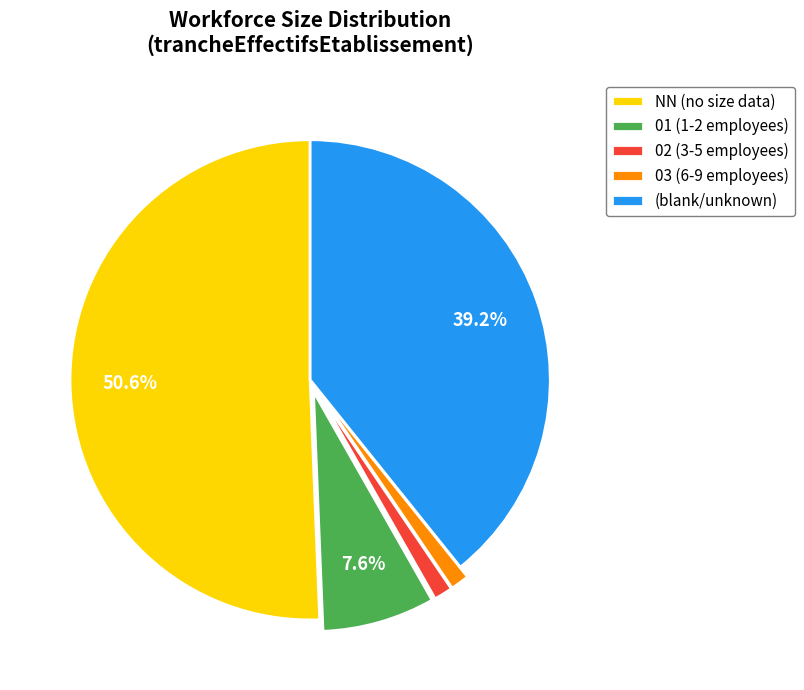

Which slice represents more than half of the pie?

NN (no size data)